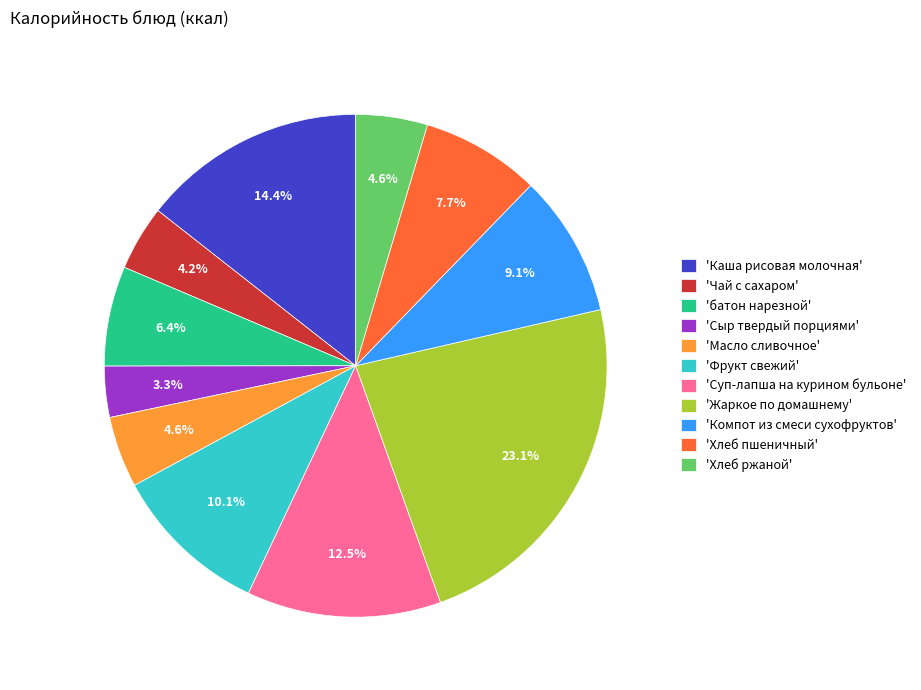

Count the number of slices in the pie.

11